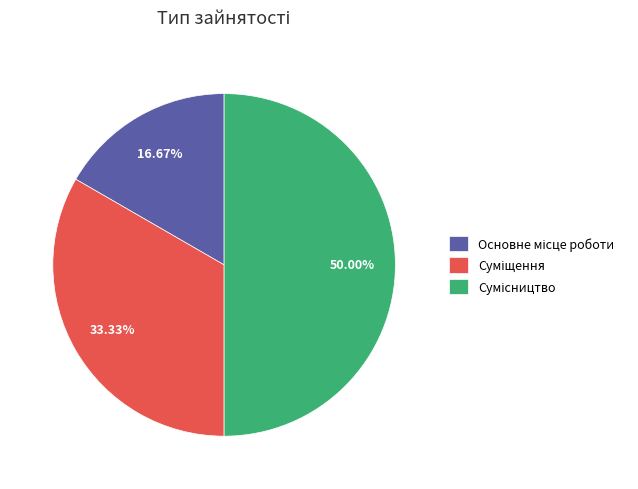

To the nearest percent, what is the average slice percentage?

33%